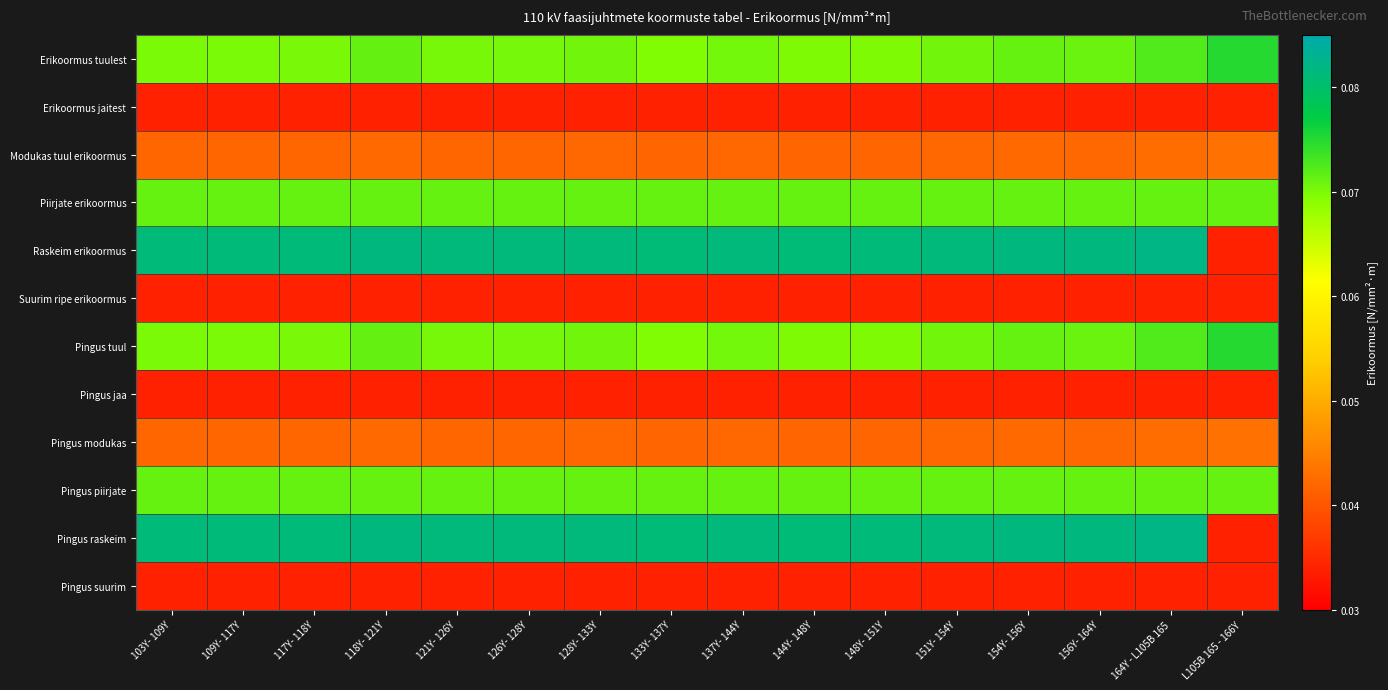

What is the greatest value displayed?

0.1